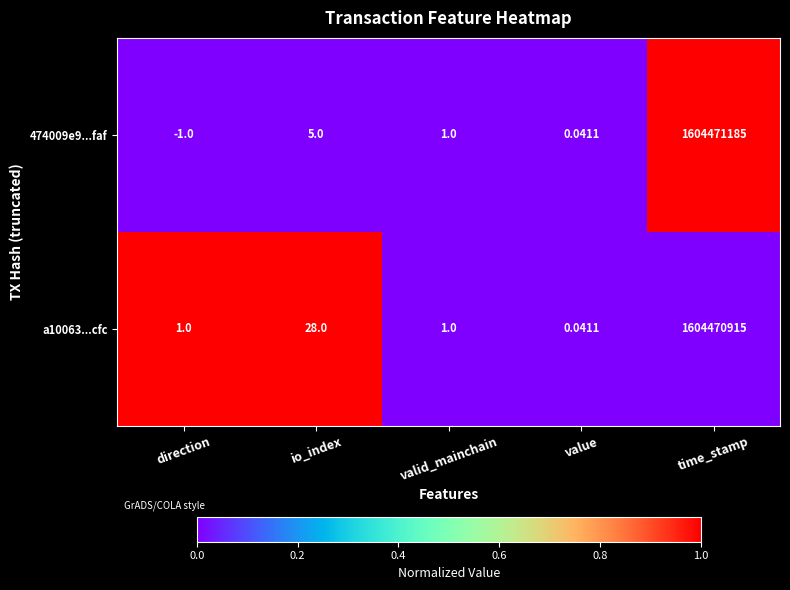

Which series changed the most between direction and valid_mainchain?

474009e9...faf